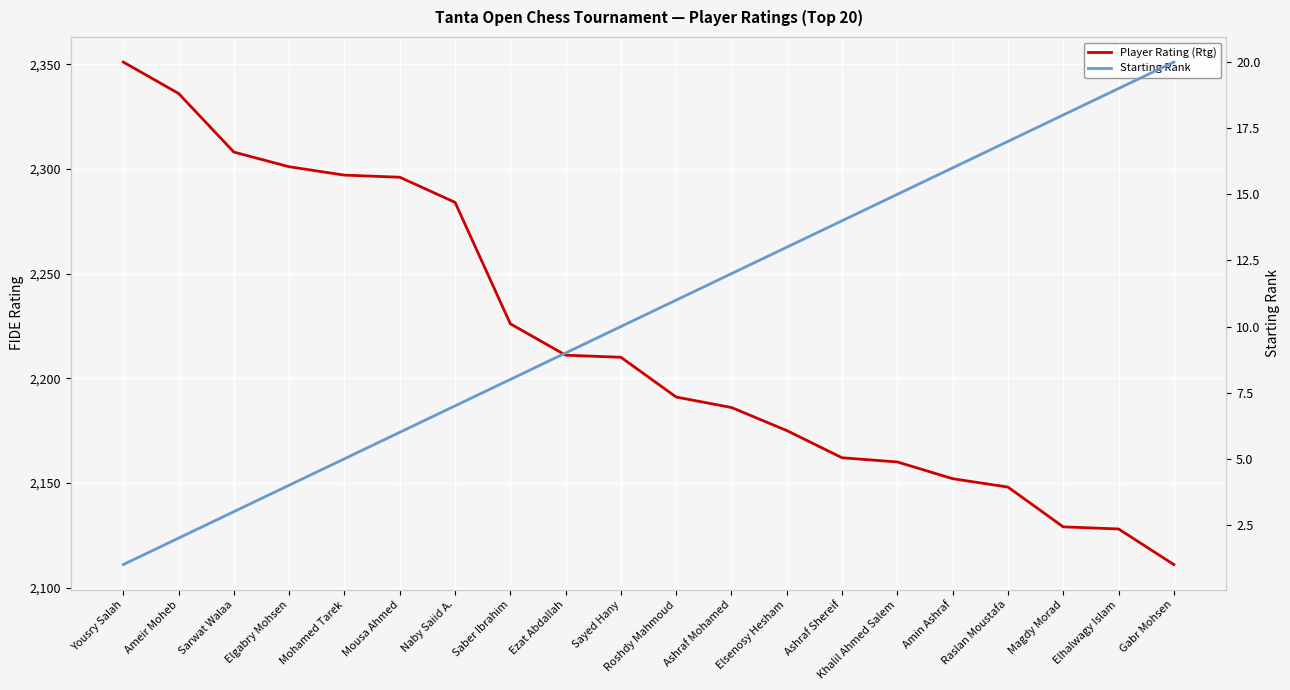

Which has a higher value, Sayed Hany or Roshdy Mahmoud?

Sayed Hany